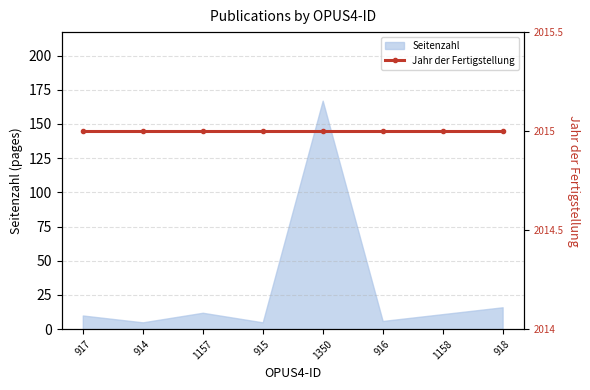

What is the sum of the values at 1350 and 1157?

179